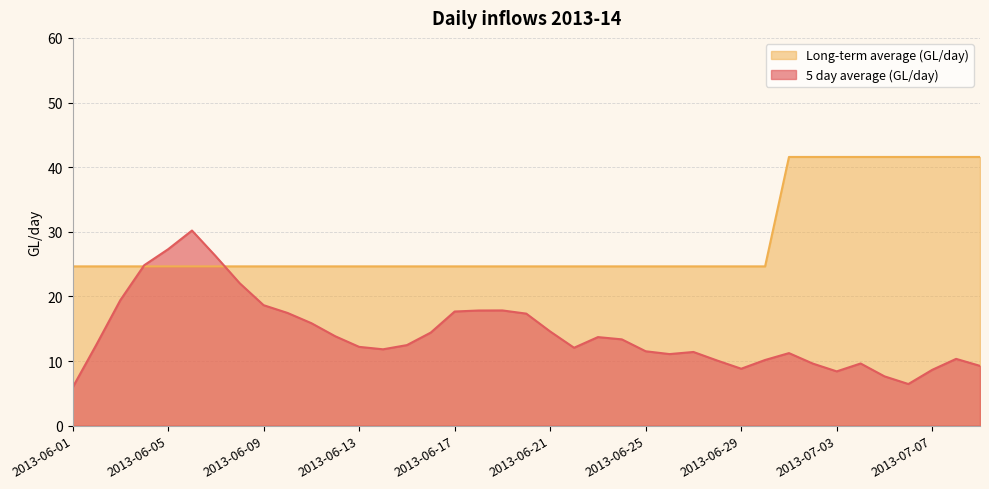

Where do 5 day average (GL/day) and Long-term average (GL/day) first cross each other?

2013-06-03 and 2013-06-04